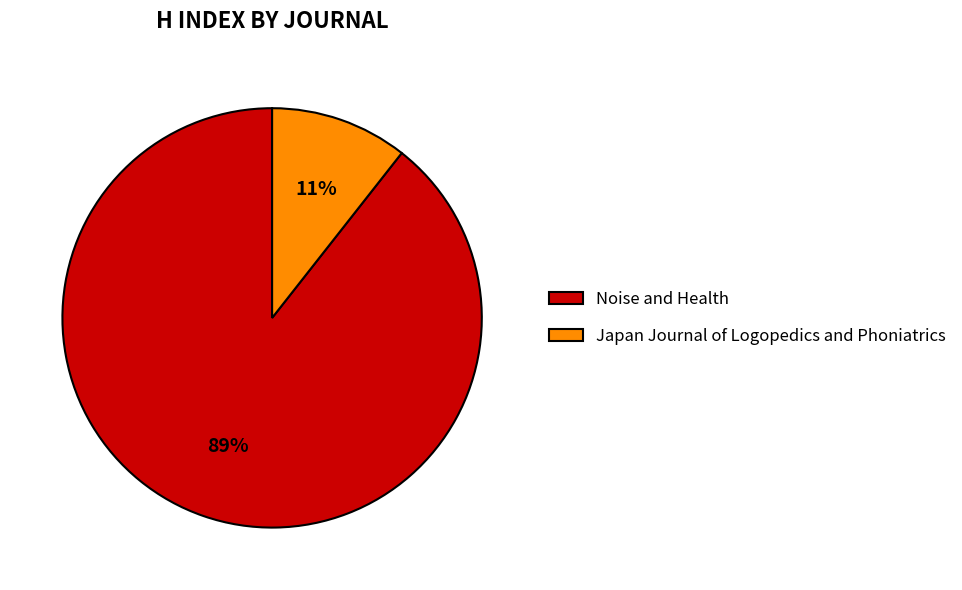

To the nearest percent, what portion does Japan Journal of Logopedics and Phoniatrics represent?

11%